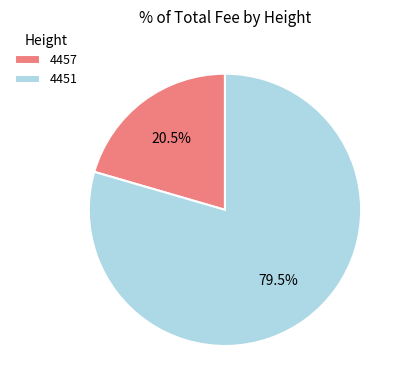

What is the majority slice?

4451